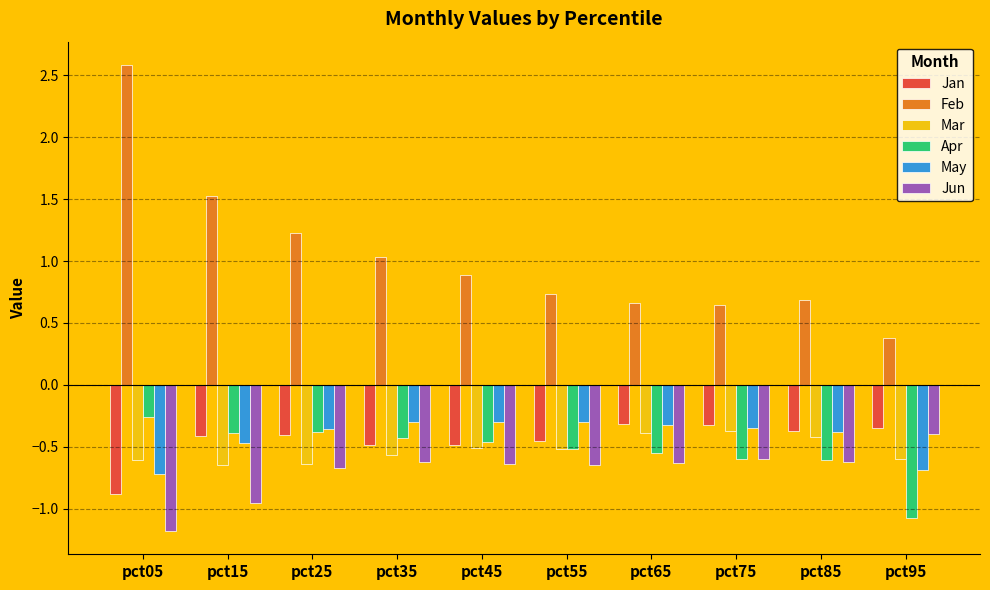

The value of Mar at pct45 is -0.8. True or false?

False